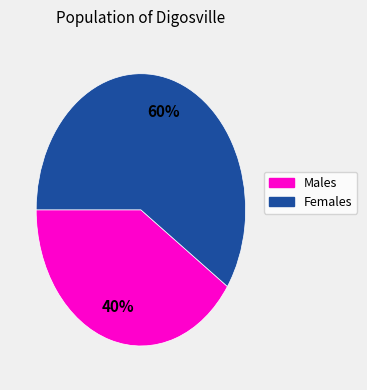

Is there any slice that represents more than half of the pie?

Yes